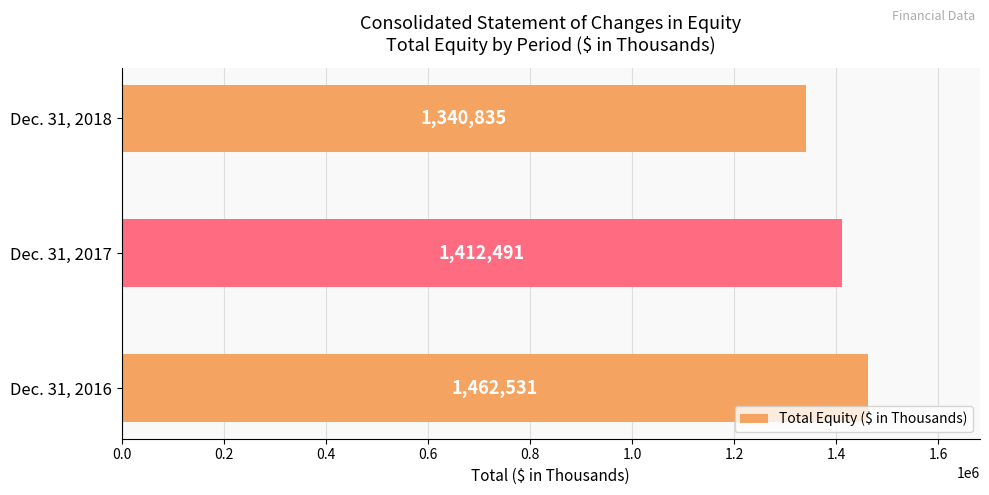

How many bars are there in total?

3